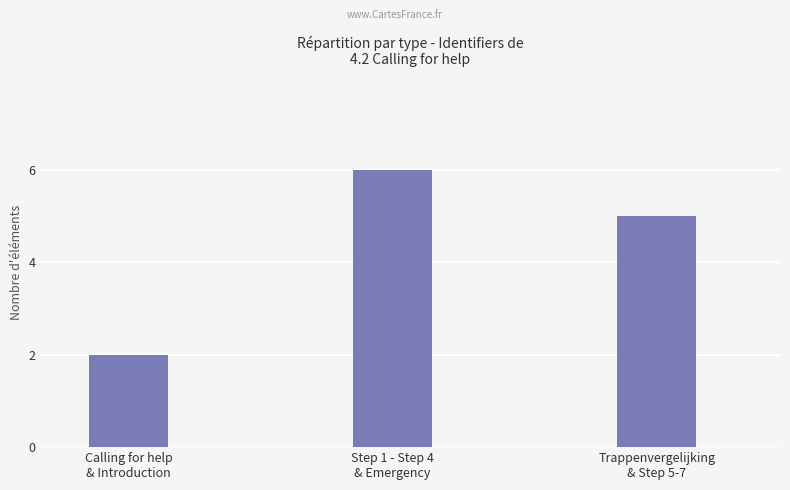

The value at Calling for help
& Introduction is 1. True or false?

False